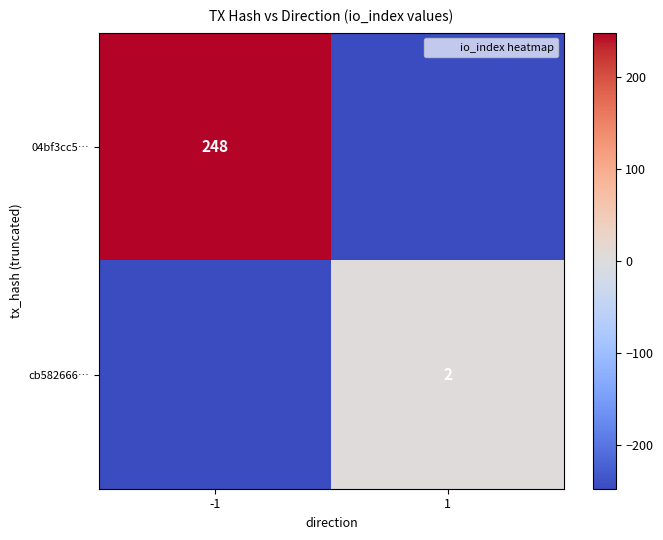

The 04bf3cc5… series shows 156 at -1. True or false?

False